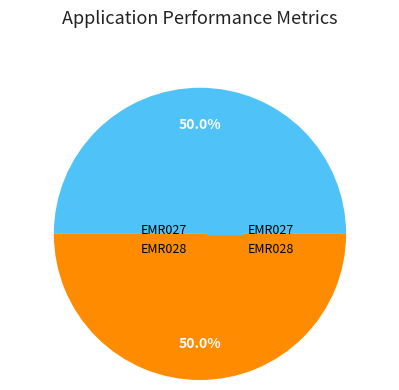

How many slices are in this pie chart?

2